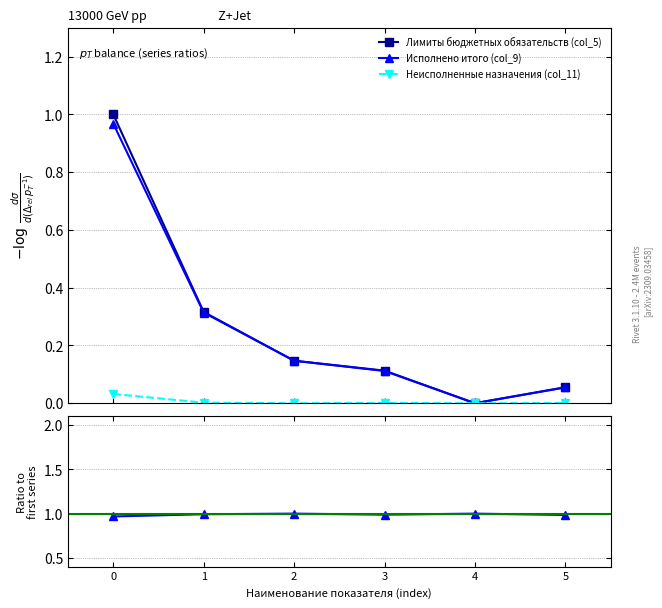

The Неисполненные назначения (col_11) series shows 0.0 at 0. True or false?

True